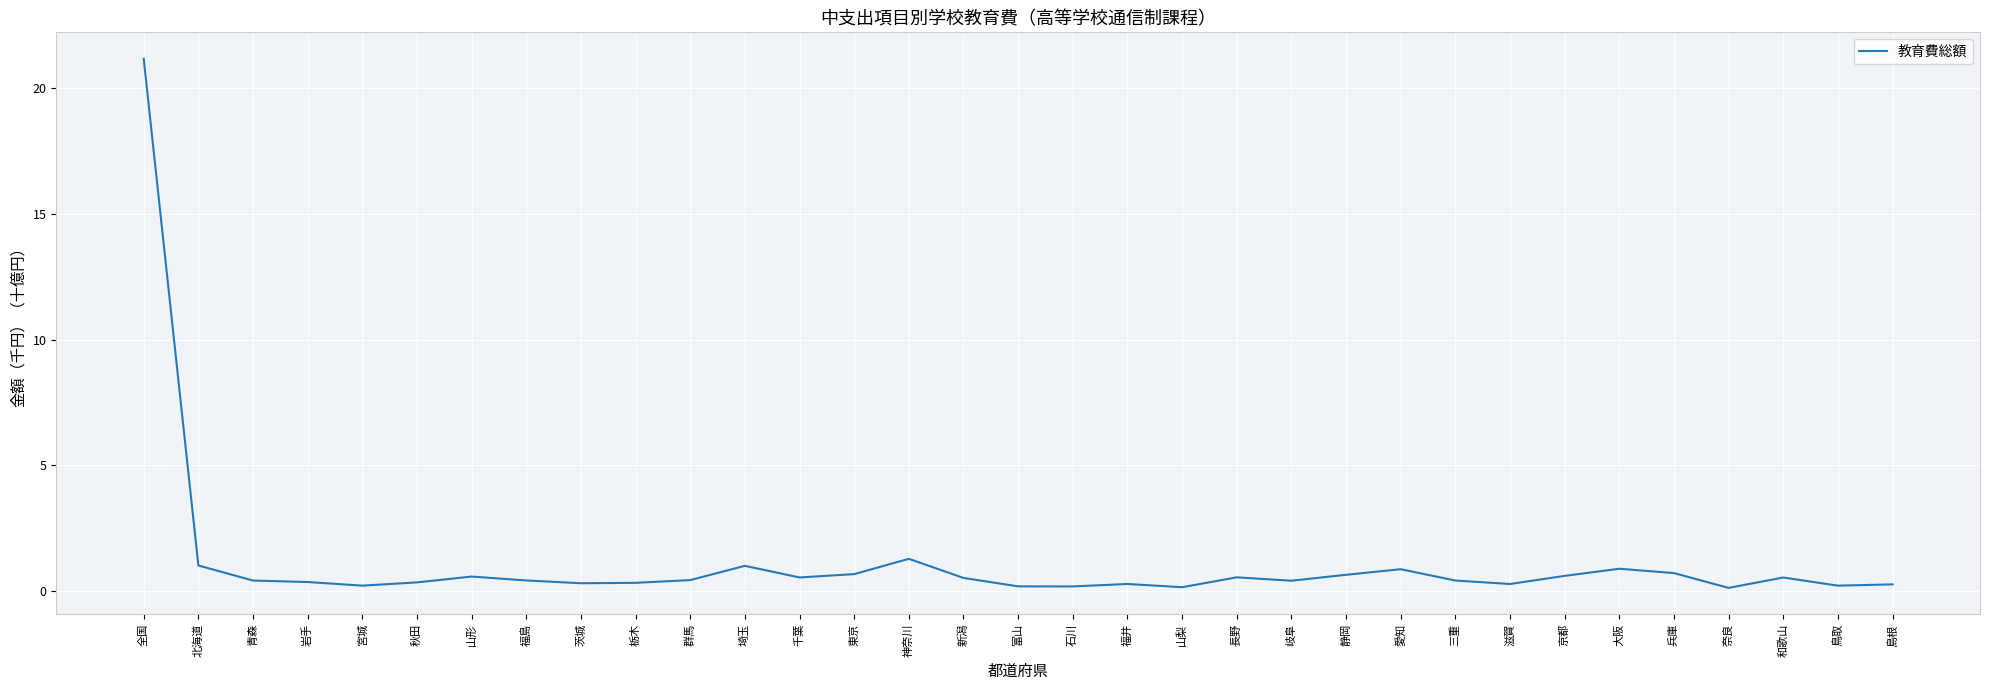

Which label corresponds to the largest value in the chart?

全国